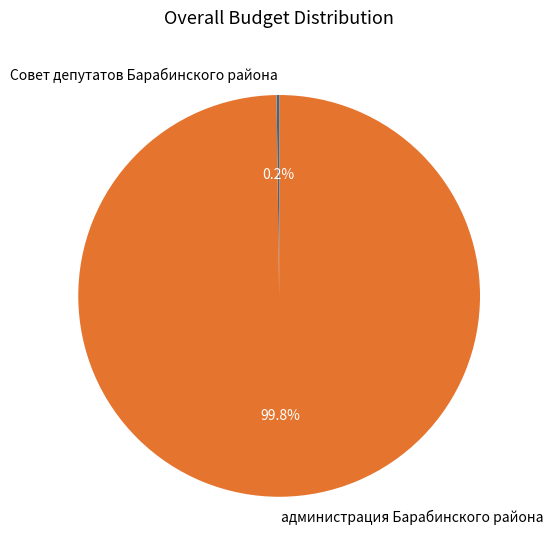

To the nearest percent, what is the difference between the largest and smallest slice percentages?

100%